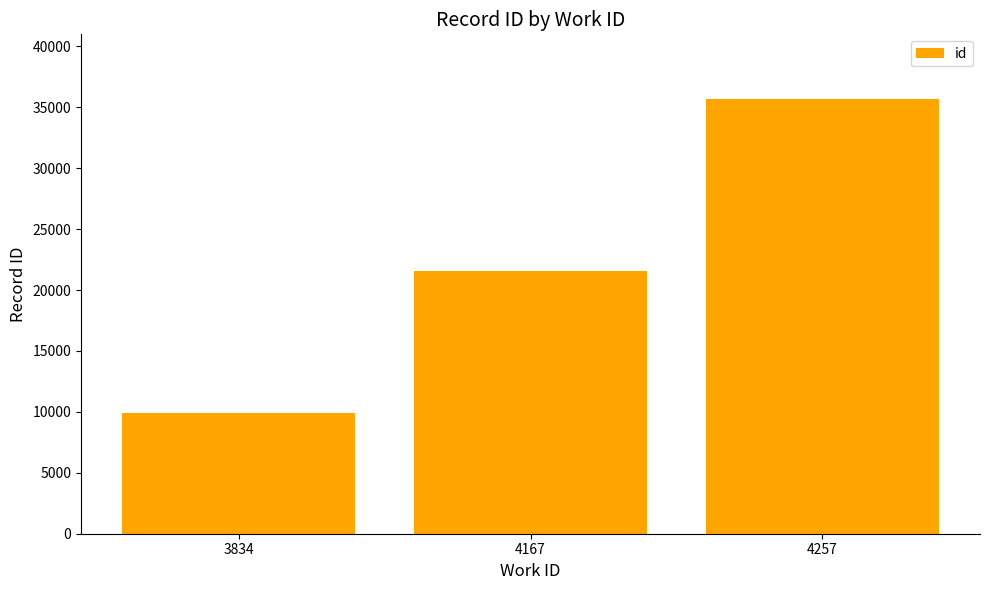

Count the number of categories in the chart.

3